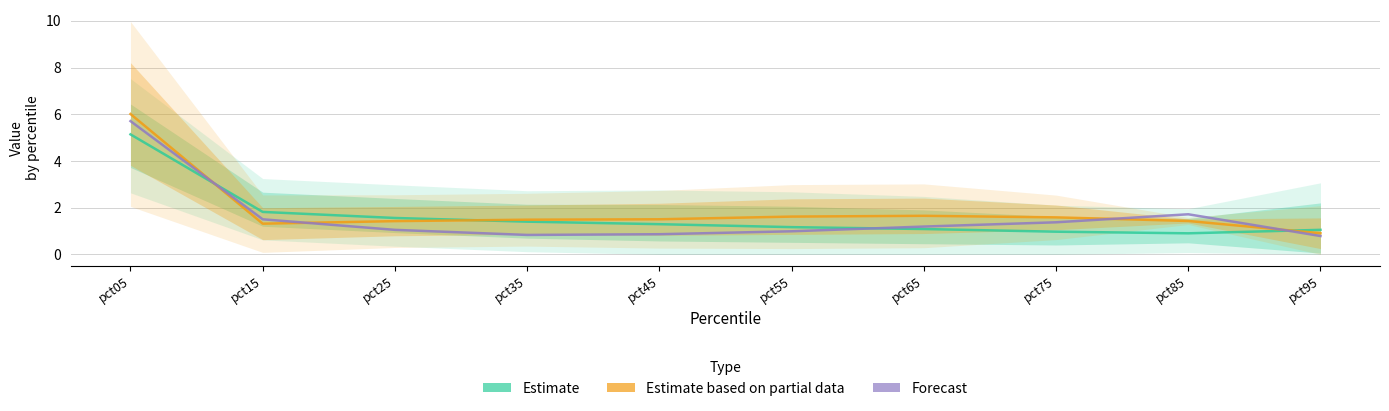

Which category has the lowest value across all series?

pct95